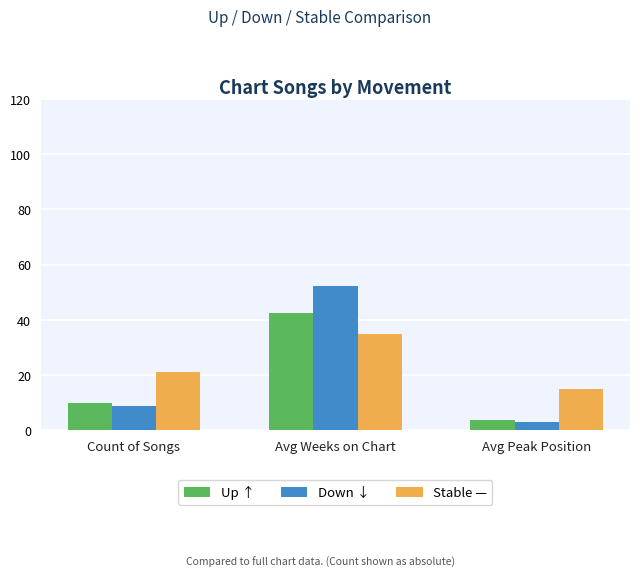

What is the sum of the Down ↓ values at Count of Songs and Avg Peak Position?

12.2